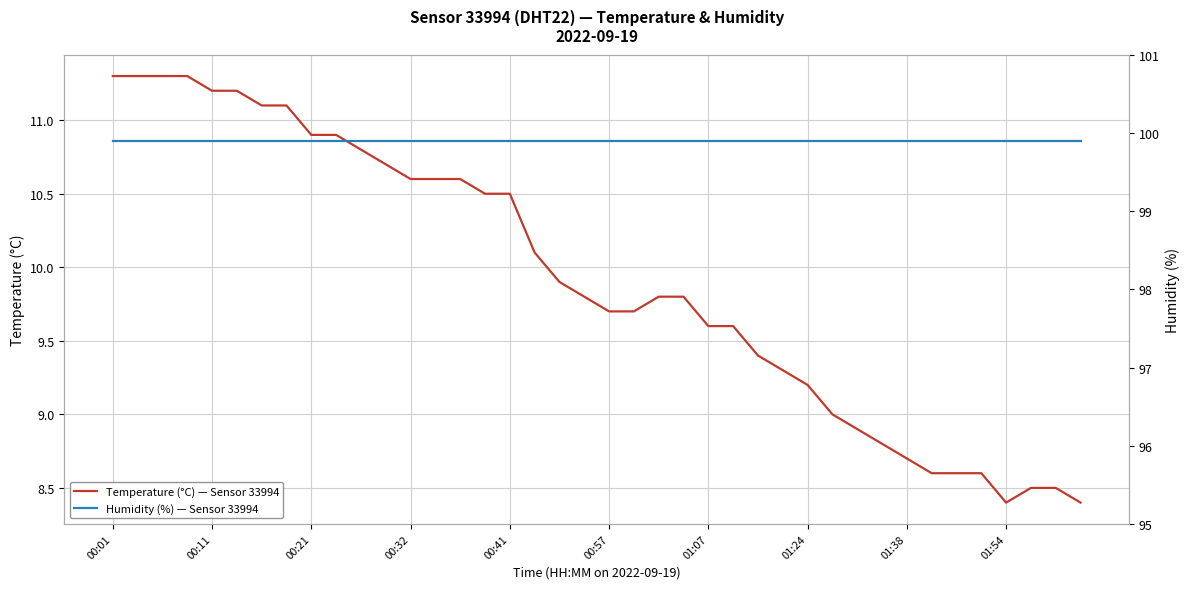

Does the chart display data point markers on the line(s)?

No